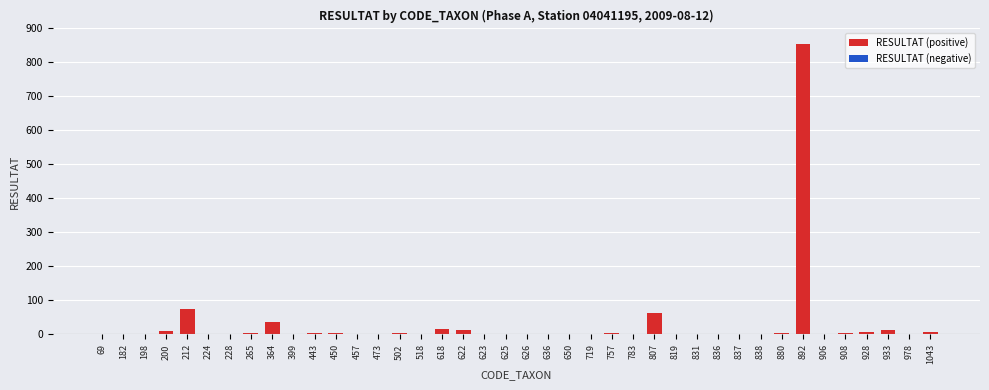

True or false: the data shows 2 at 182.

True